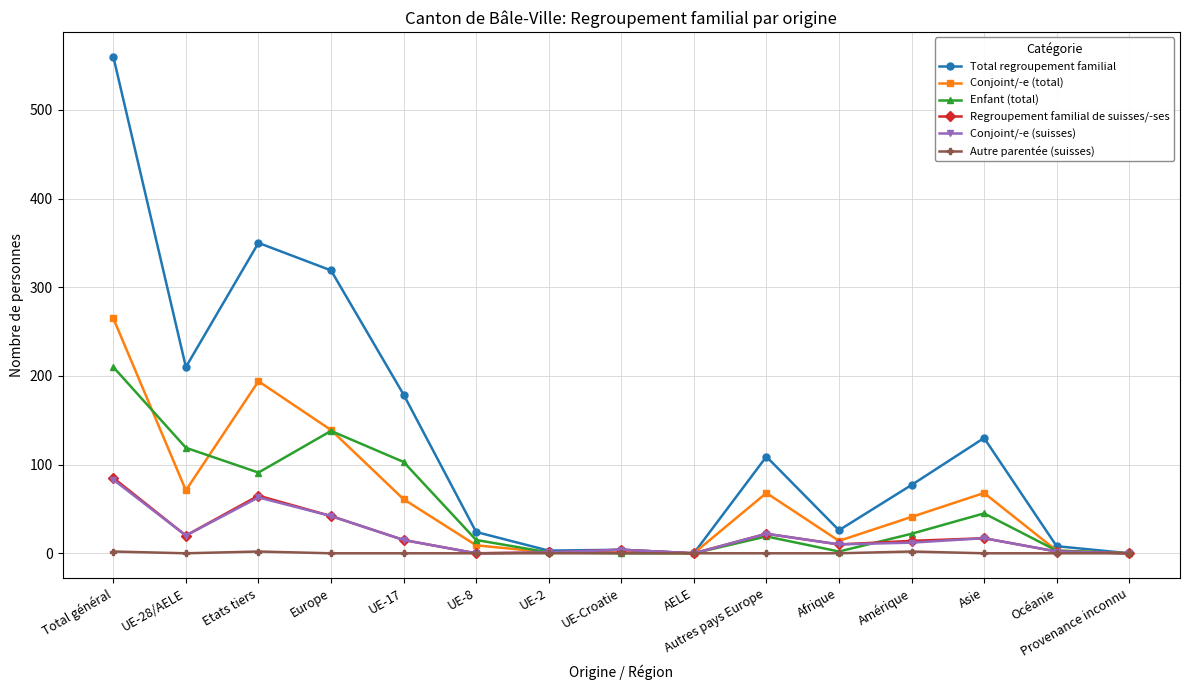

Where does the Enfant (total) series first go above 19?

Total général